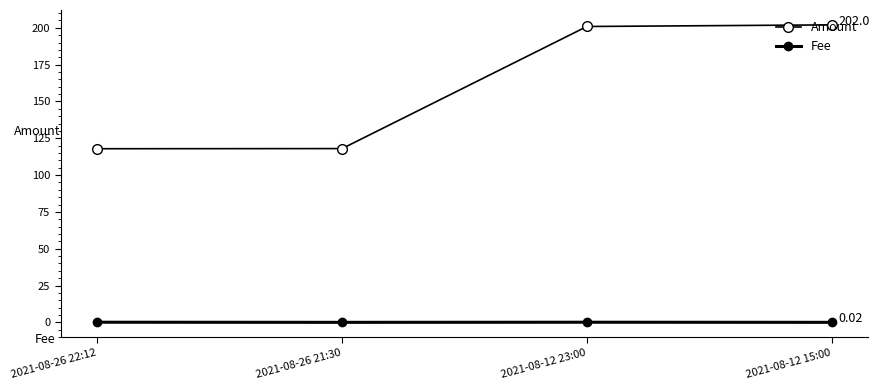

How many data points in Amount are above 200?

2